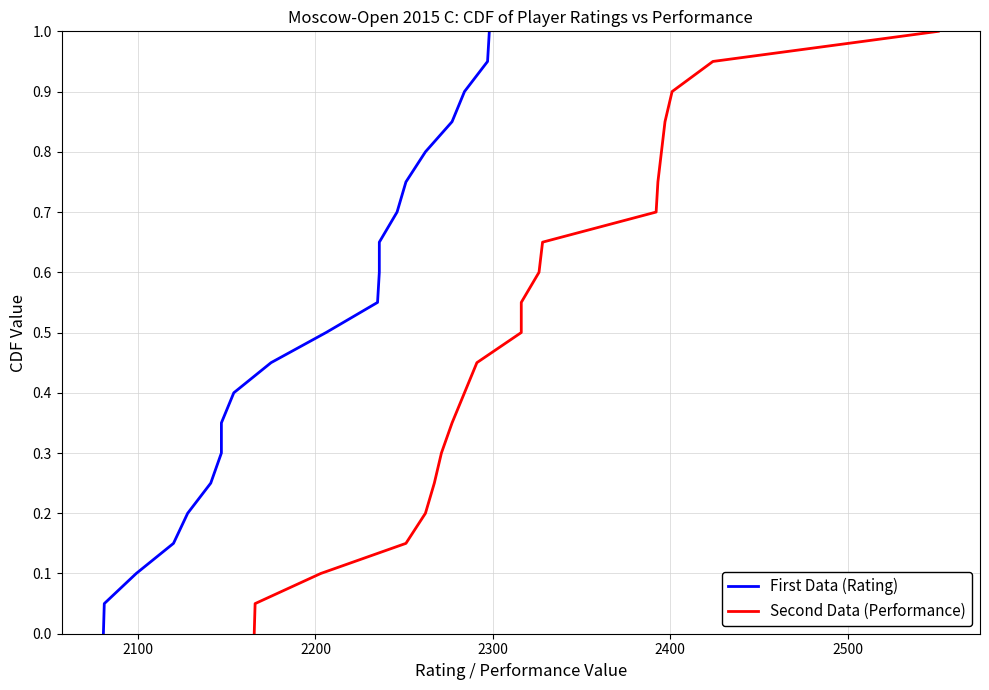

Reading left to right, list all the values displayed in this chart.

First Data (Rating): 0.0	0.1	0.1	0.1	0.2	0.2	0.3	0.3	0.4	0.5	0.5	0.6	0.6	0.7	0.7	0.8	0.8	0.8	0.9	0.9	1.0
Second Data (Performance): 0.0	0.1	0.1	0.1	0.2	0.2	0.3	0.3	0.4	0.5	0.5	0.6	0.6	0.7	0.7	0.8	0.8	0.8	0.9	0.9	1.0